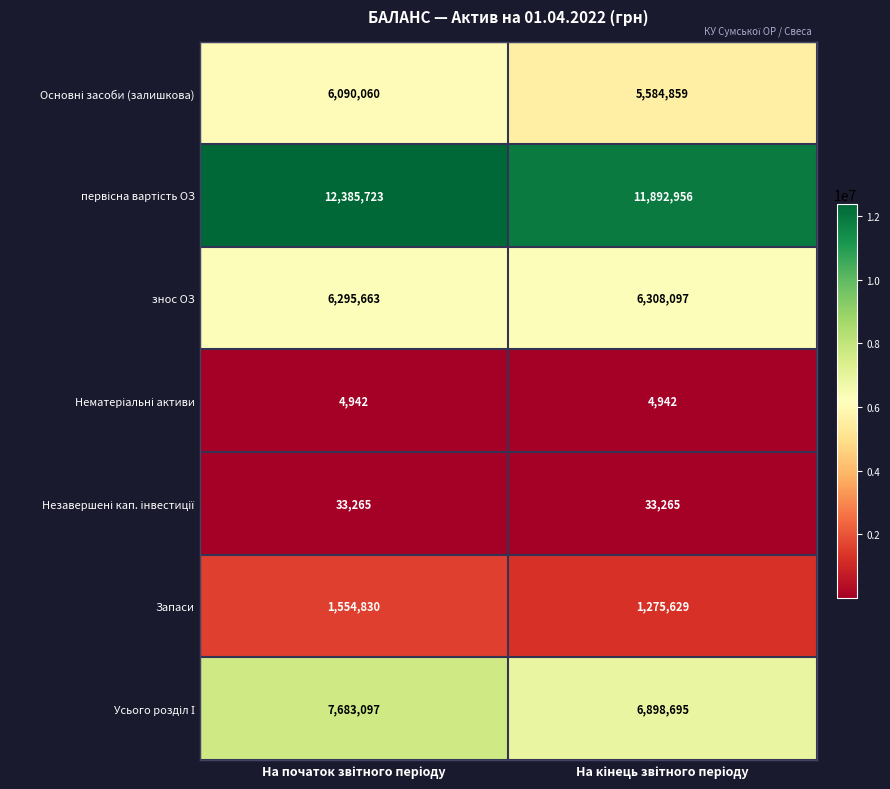

What is the difference between the maximum and minimum values in the знос ОЗ series?

12434